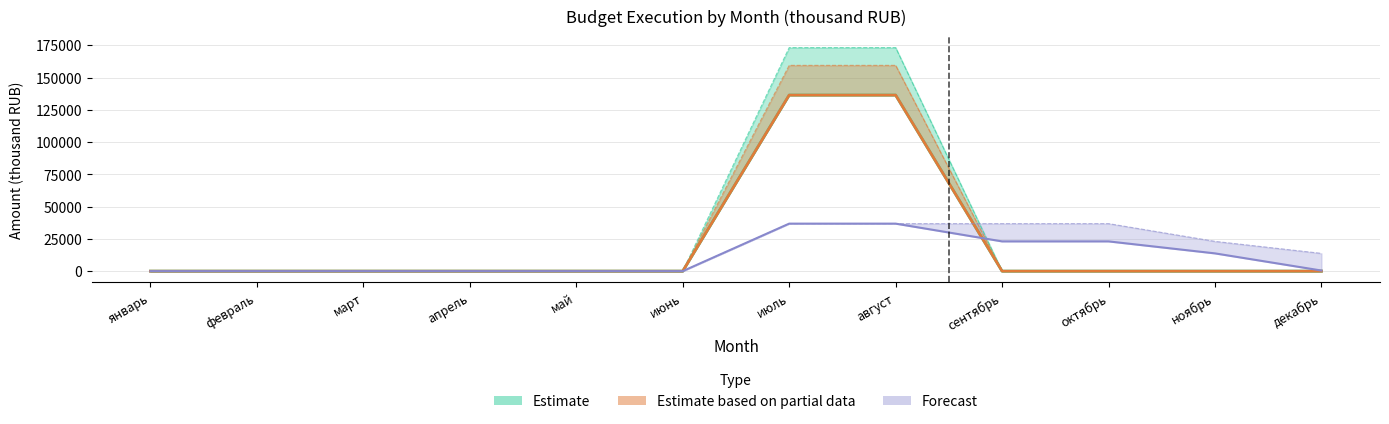

How many lines are shown in the chart?

3